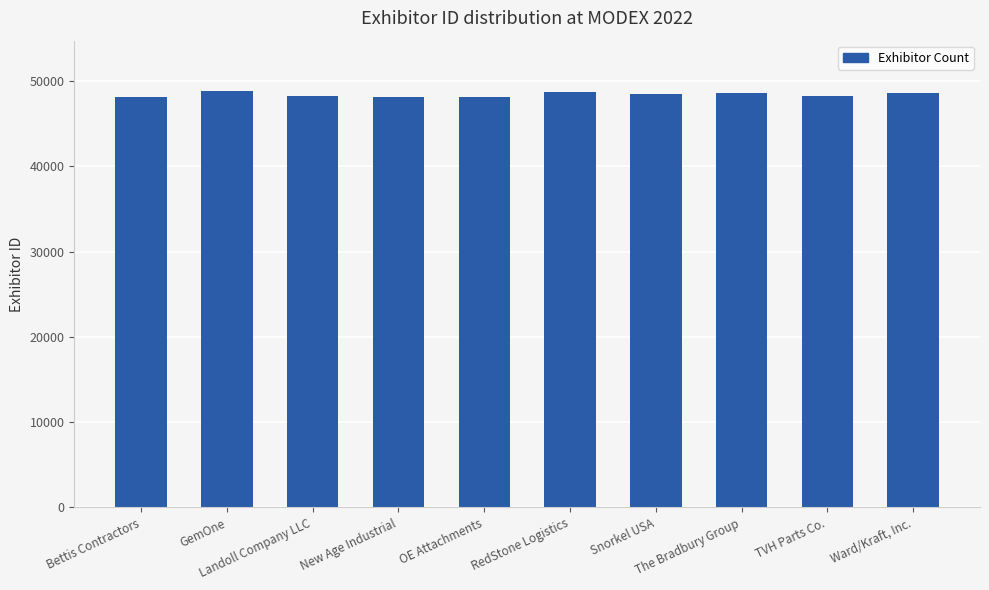

The value at RedStone Logistics is 48774. True or false?

True